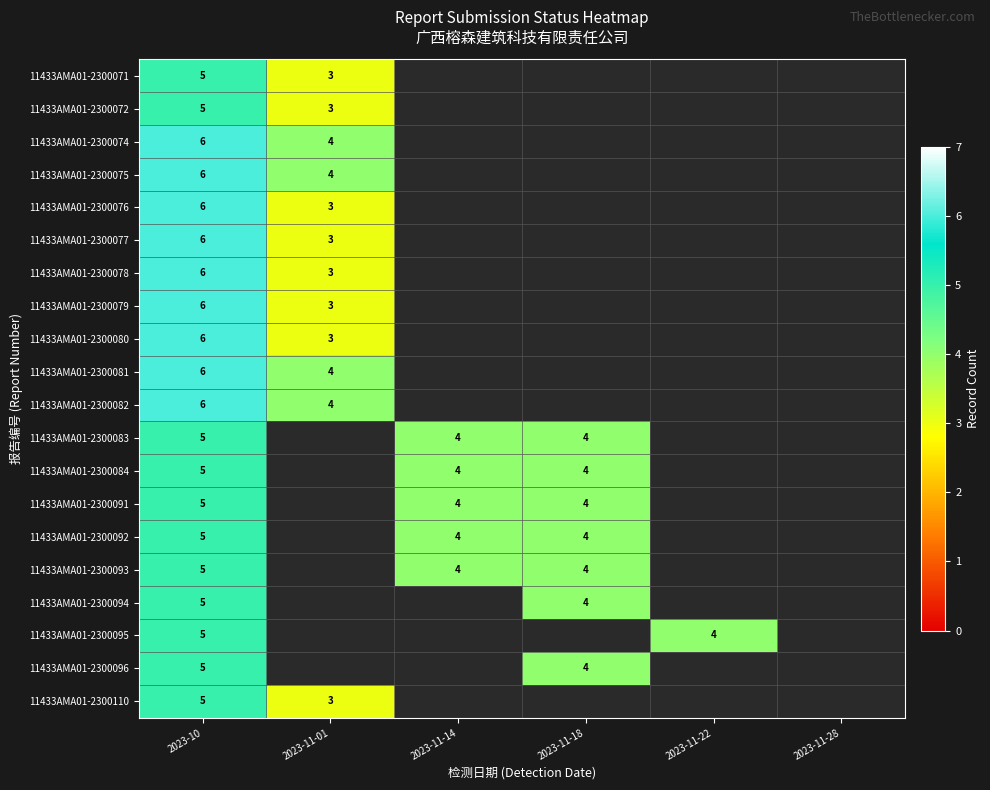

Is it true that 11433AMA01-2300081 equals 6 at 2023-11-01?

False